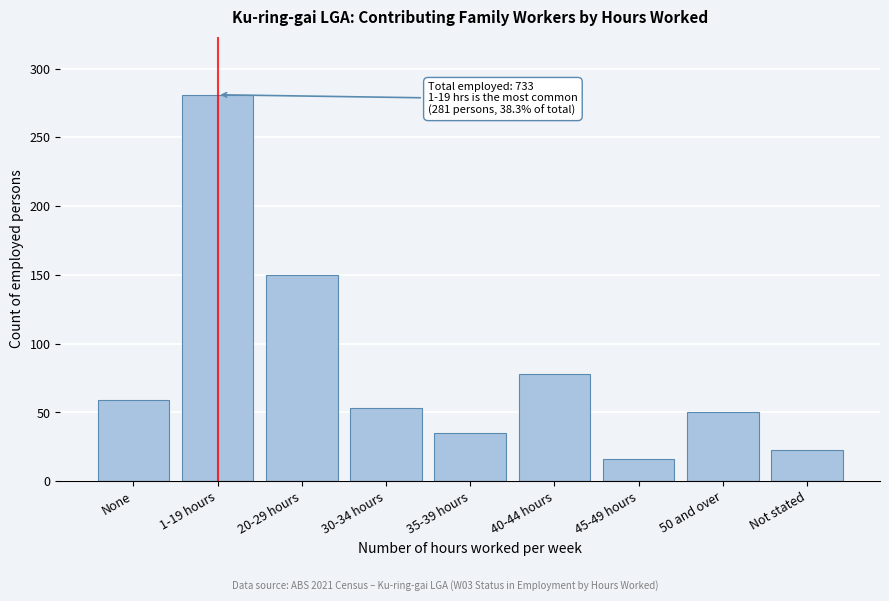

Reading right to left, list all the values displayed in this chart.

23	50	16	78	35	53	150	281	59